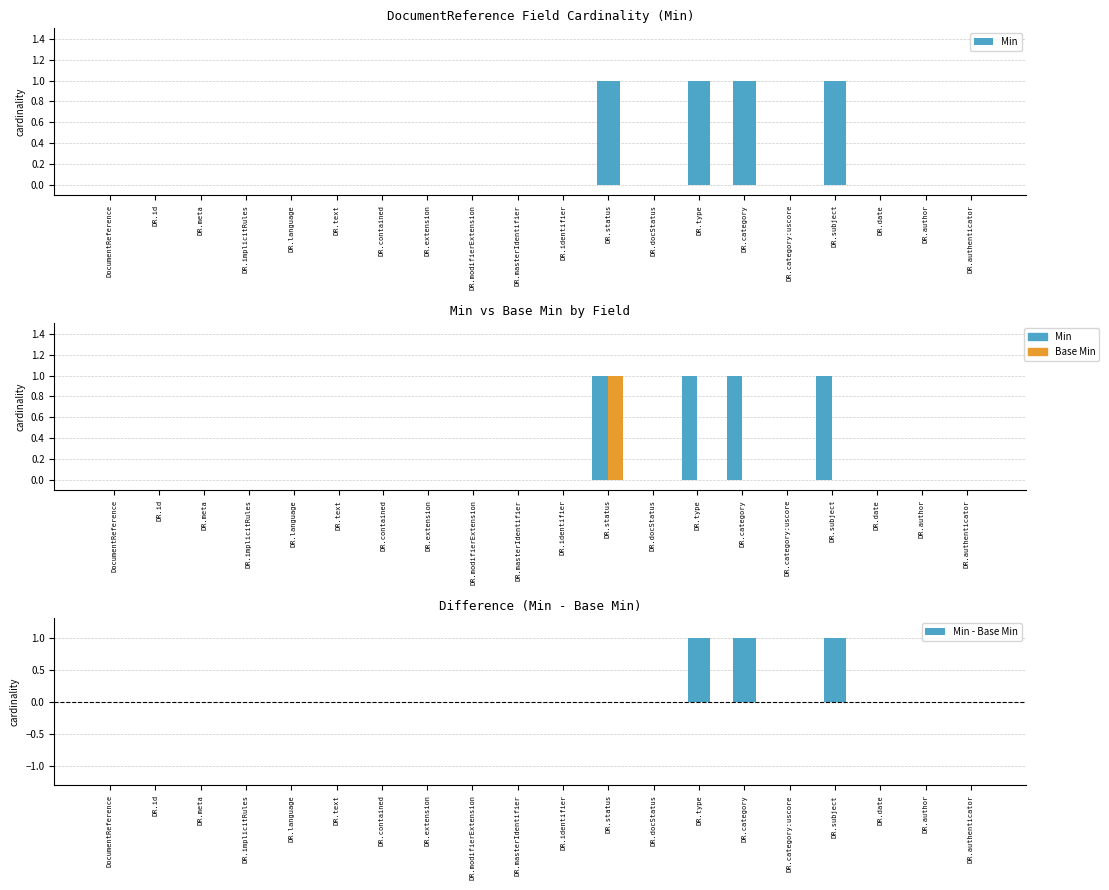

Reading left to right, transcribe all the data shown in this chart.

Min: 0	0	0	0	0	0	0	0	0	0	0	1	0	1	1	0	1	0	0	0
Base Min: 0	0	0	0	0	0	0	0	0	0	0	1	0	0	0	0	0	0	0	0
Min - Base Min: 0	0	0	0	0	0	0	0	0	0	0	0	0	1	1	0	1	0	0	0